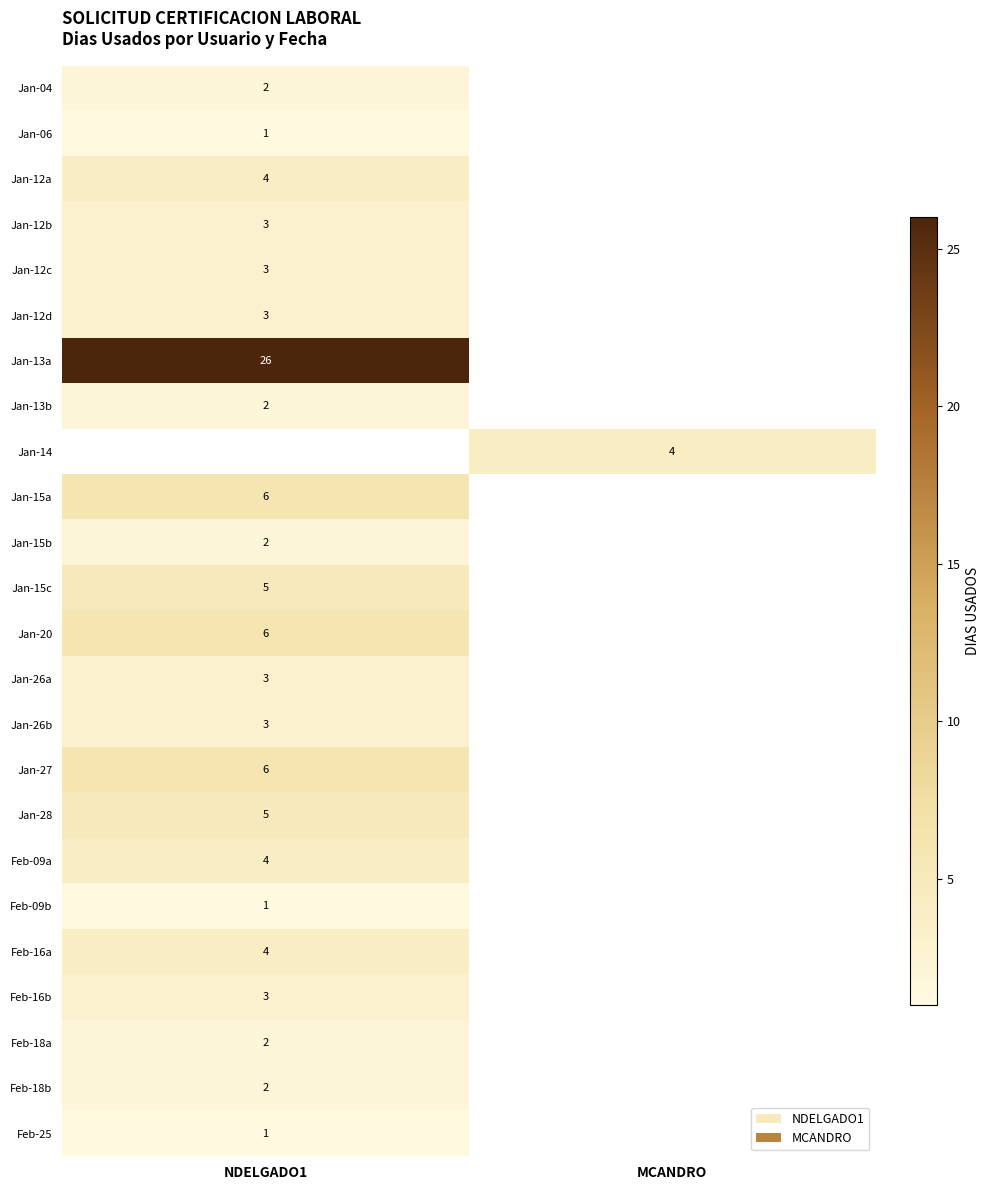

Which has a higher value, NDELGADO1 or MCANDRO?

MCANDRO